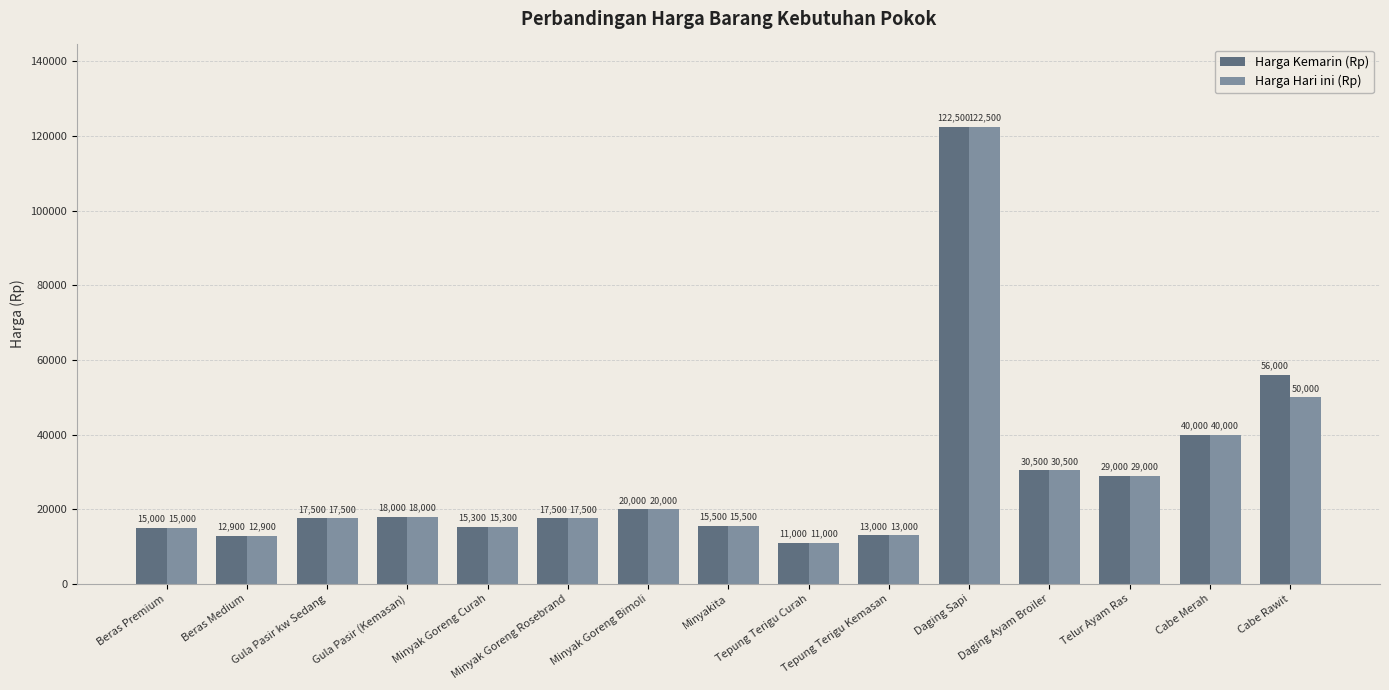

List the series in order of their overall mean, highest first.

Harga Kemarin (Rp), Harga Hari ini (Rp)